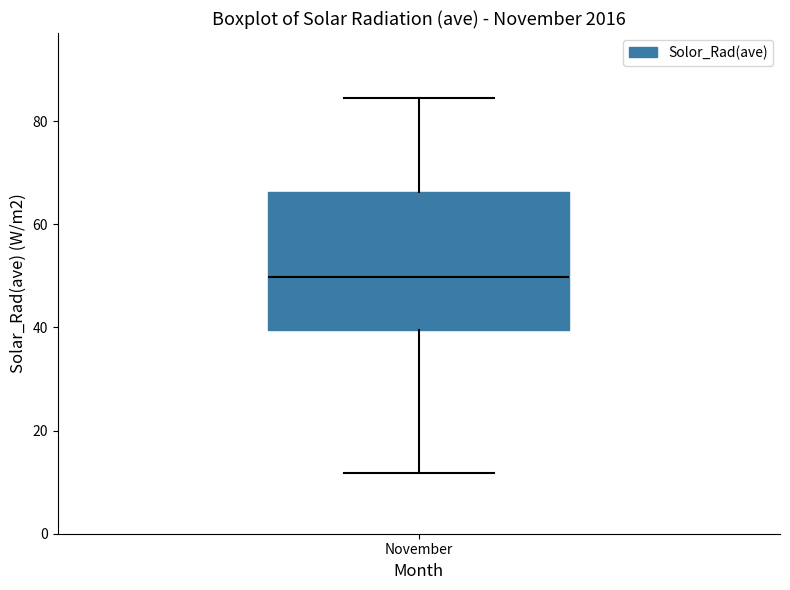

Read this box plot against the y-axis: the position of the median line, the range covered by the box, and the ends of both whiskers. The values are not printed on the chart, so give them approximately, as read against the axis.

median 50, box 40 to 66, whiskers 12 to 84